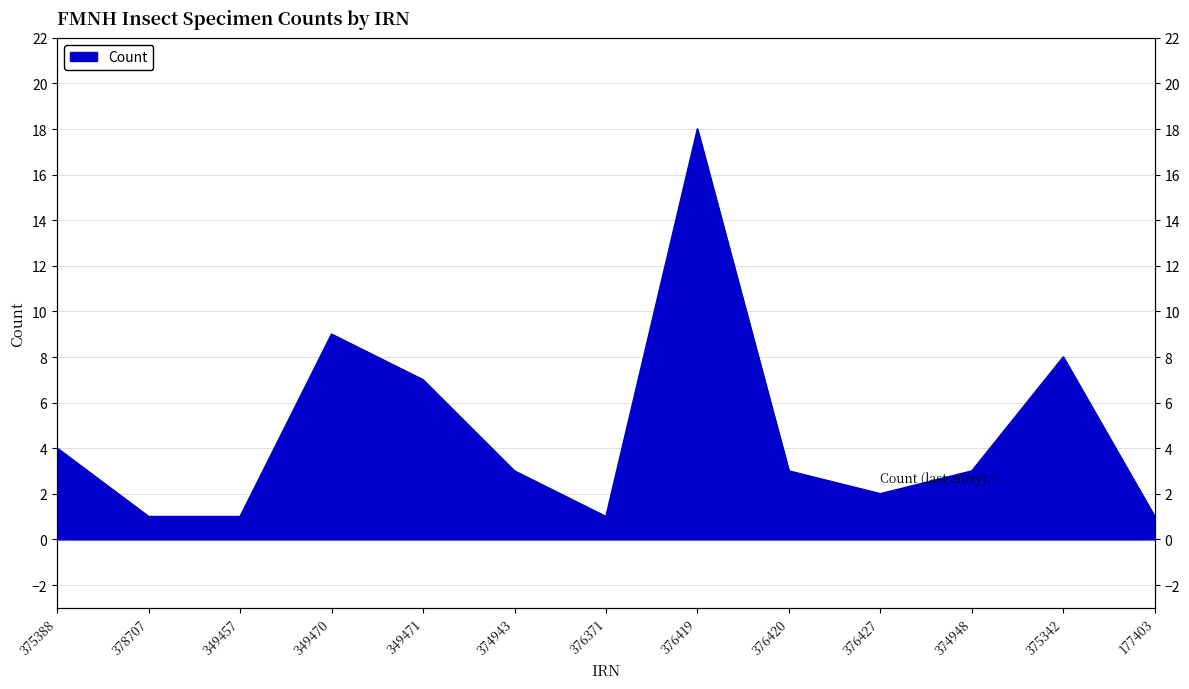

What position from the right is 375342?

2